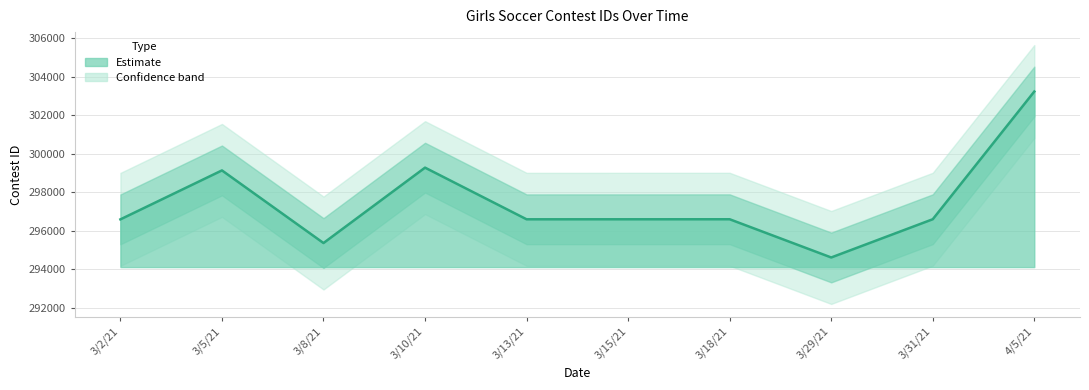

At which category does the chart reach its minimum across all series?

3/29/21